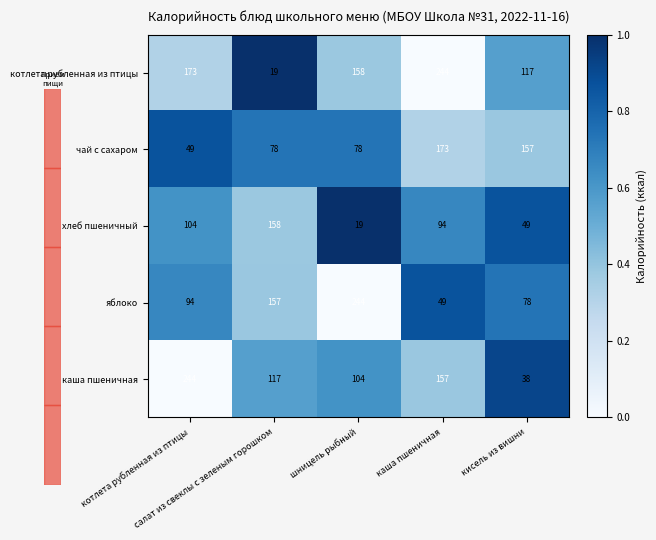

What is the maximum value shown in the chart?

244